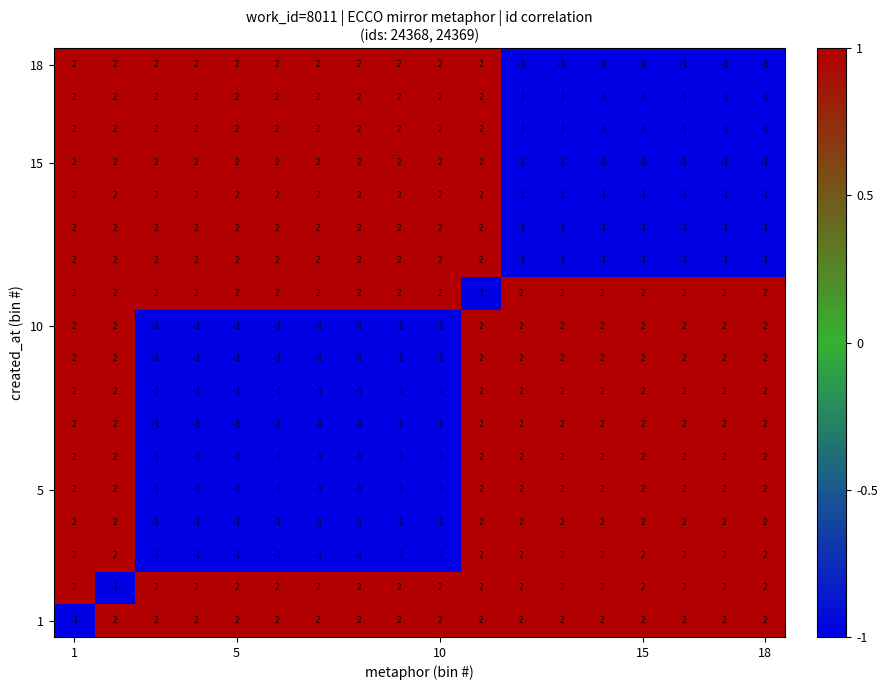

How many categories are shown in the chart?

18